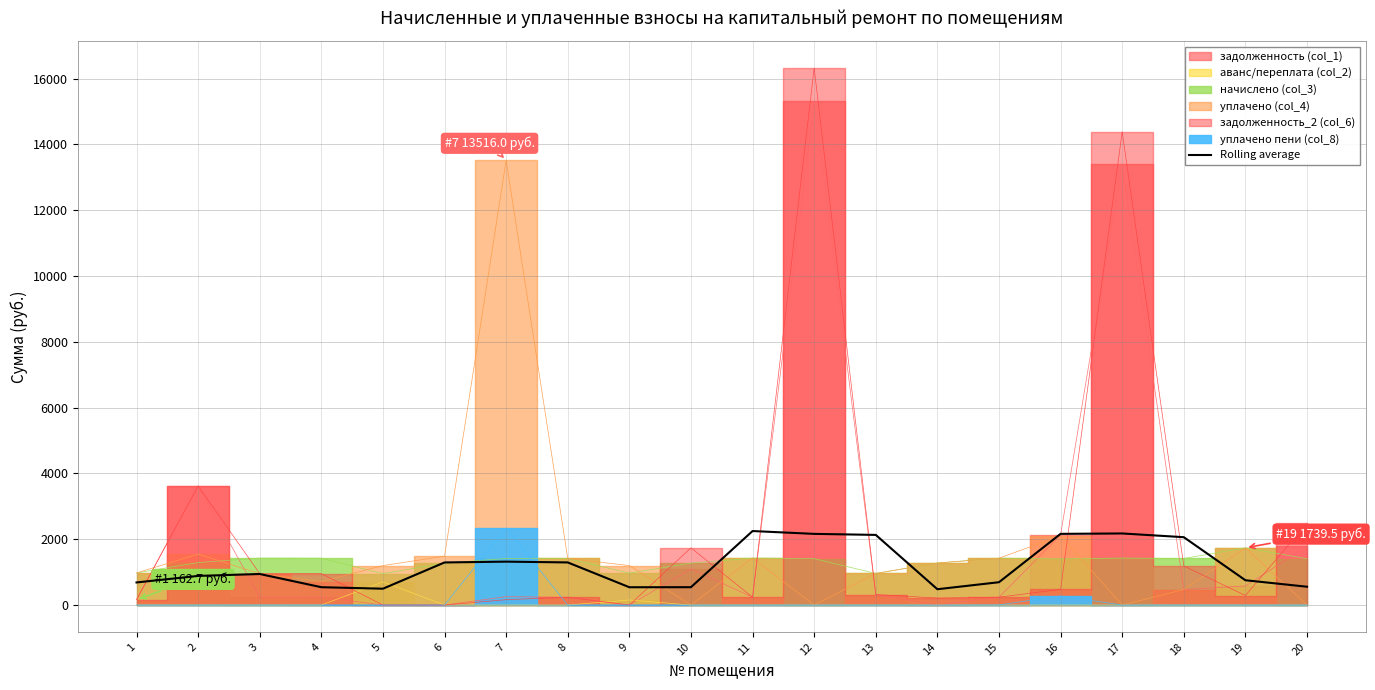

What is the change in value from 3 to 18?

+1118.3